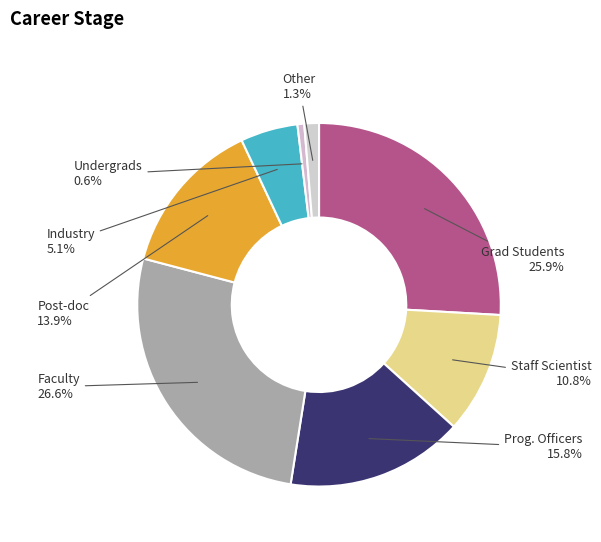

How many slices are in this pie chart?

8